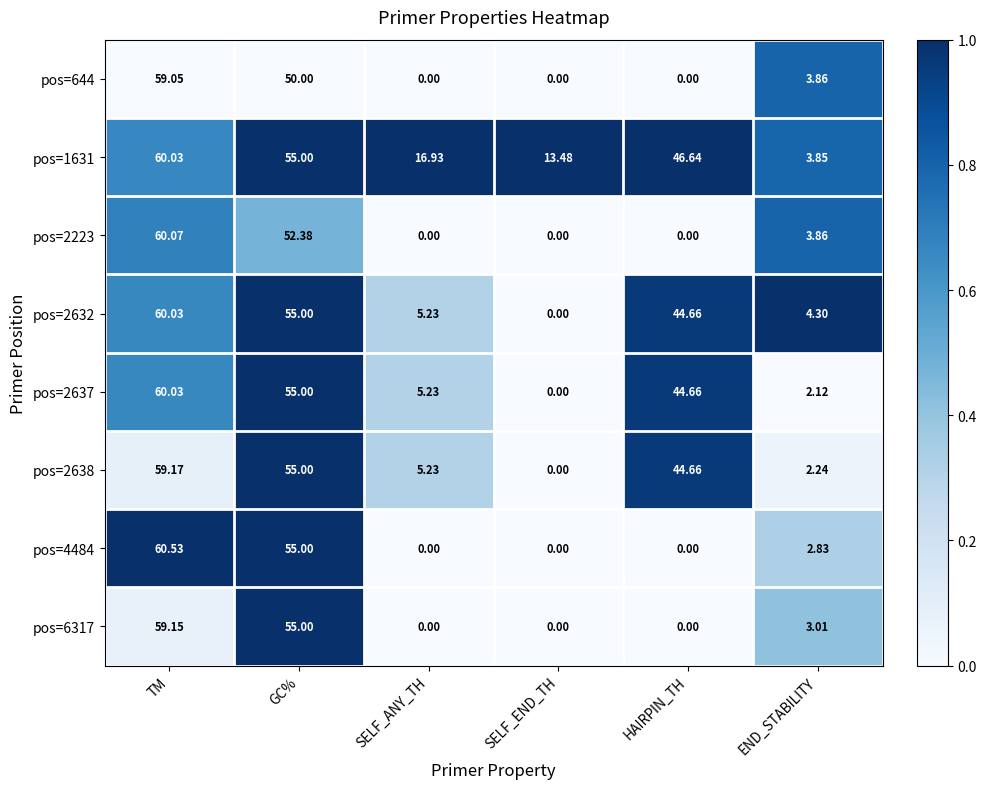

Where does the pos=4484 series first go above 2?

TM